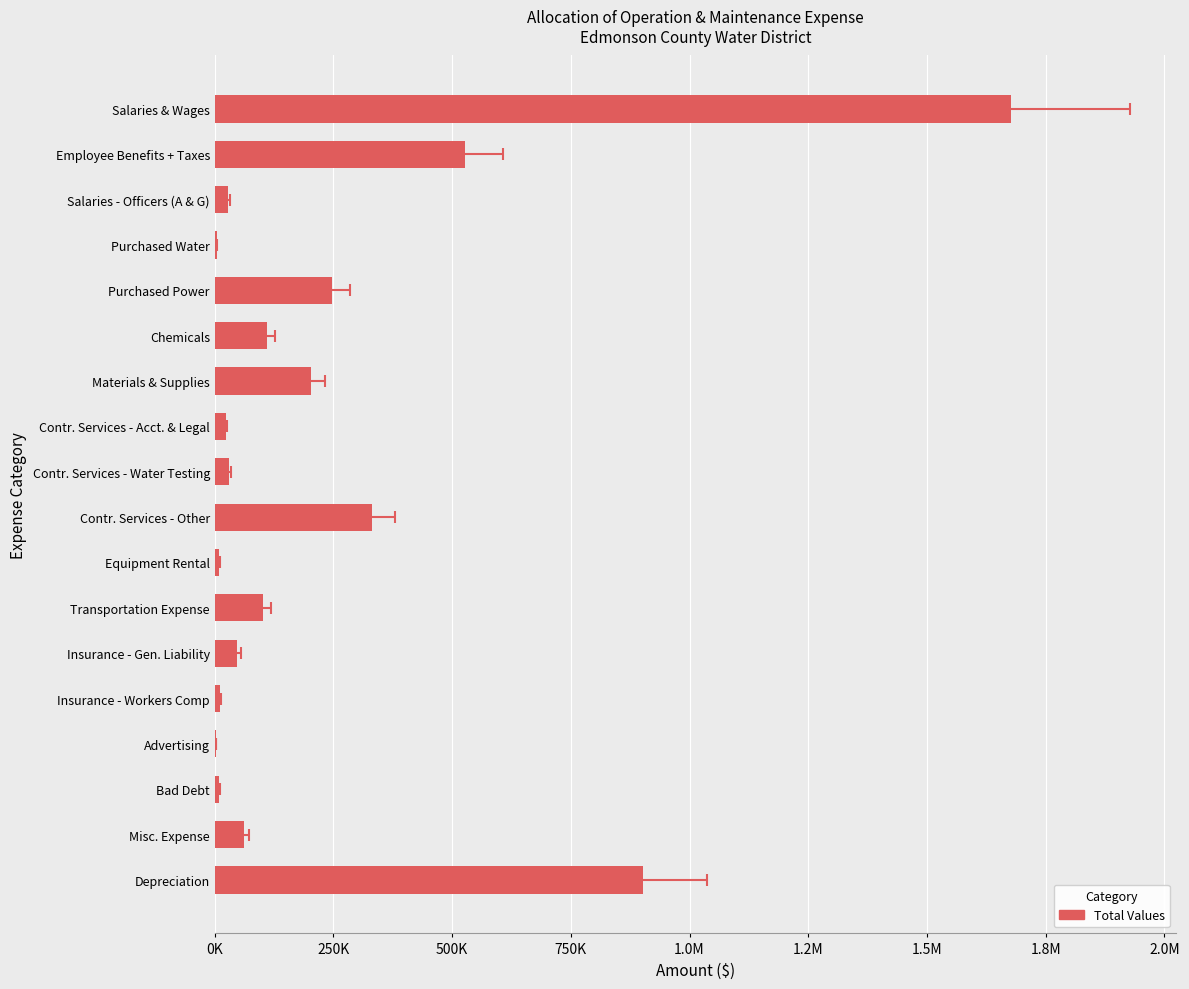

What is the average value?

240480.1